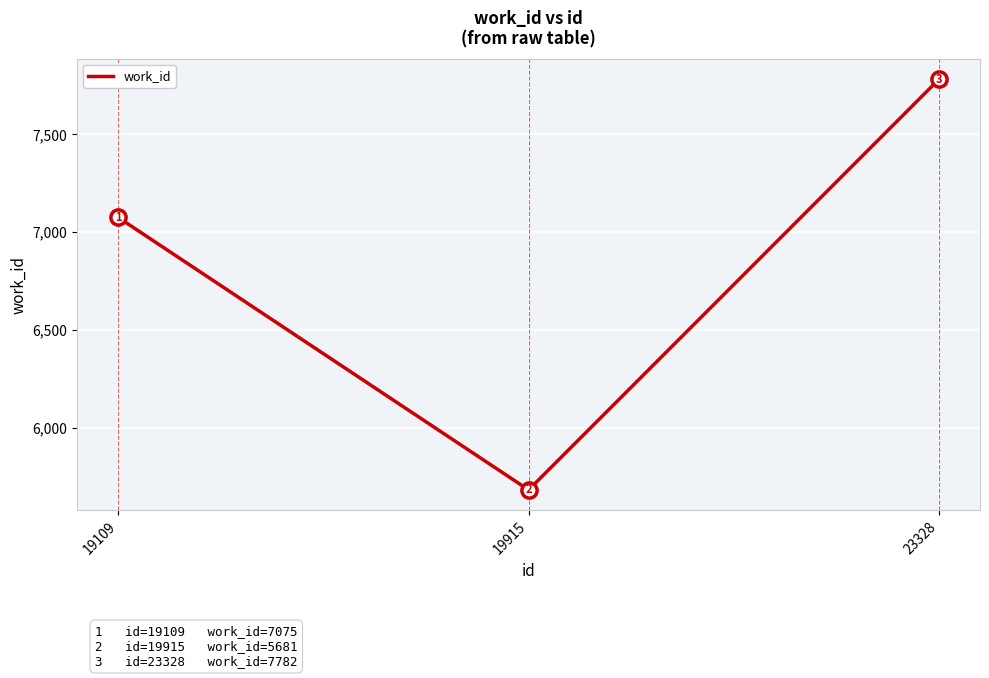

What is the change in value from 19915 to 23328?

+2101